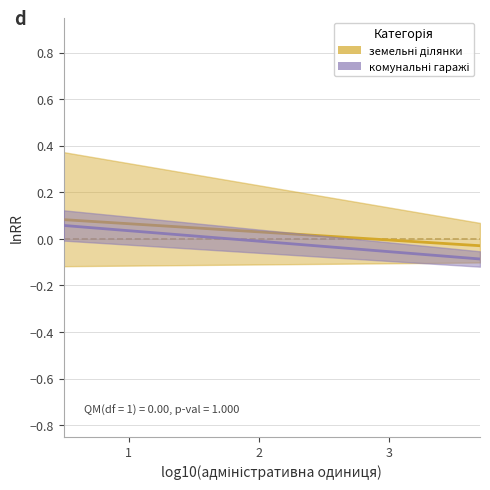

How many data points does each series have?

15